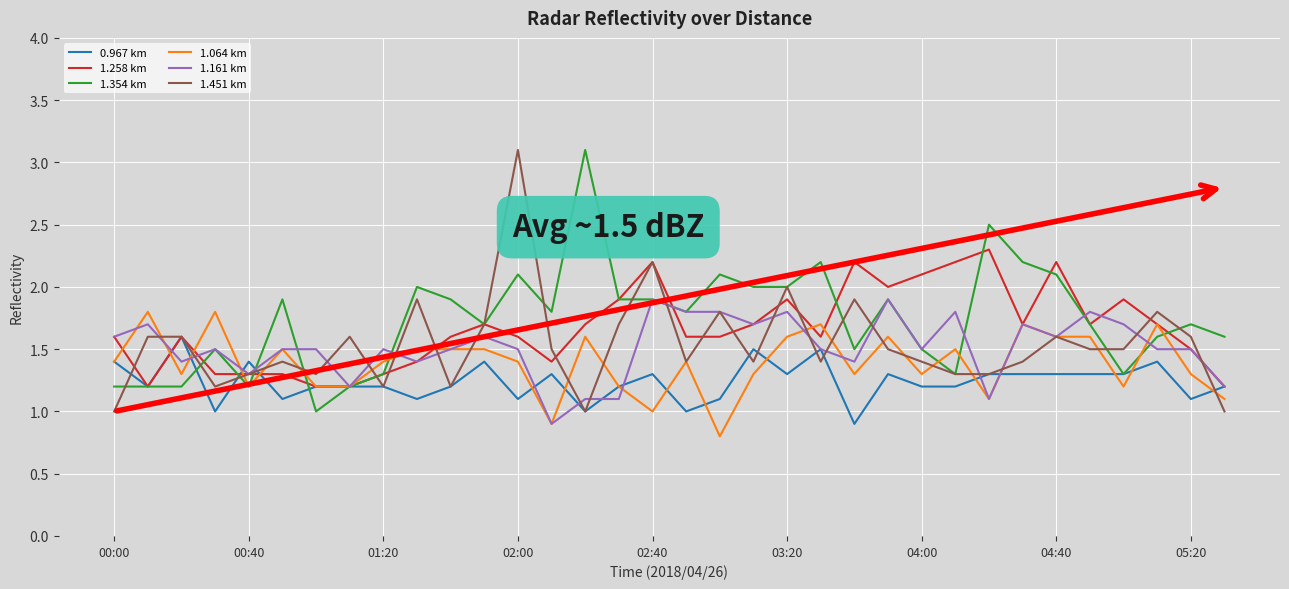

Count the number of categories in the chart.

34